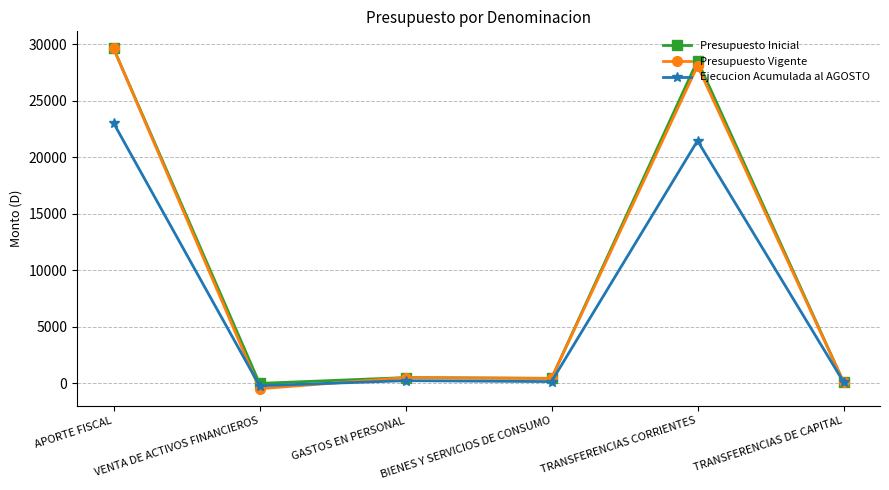

What is the sum of the Presupuesto Inicial values at APORTE FISCAL and TRANSFERENCIAS DE CAPITAL?

29780